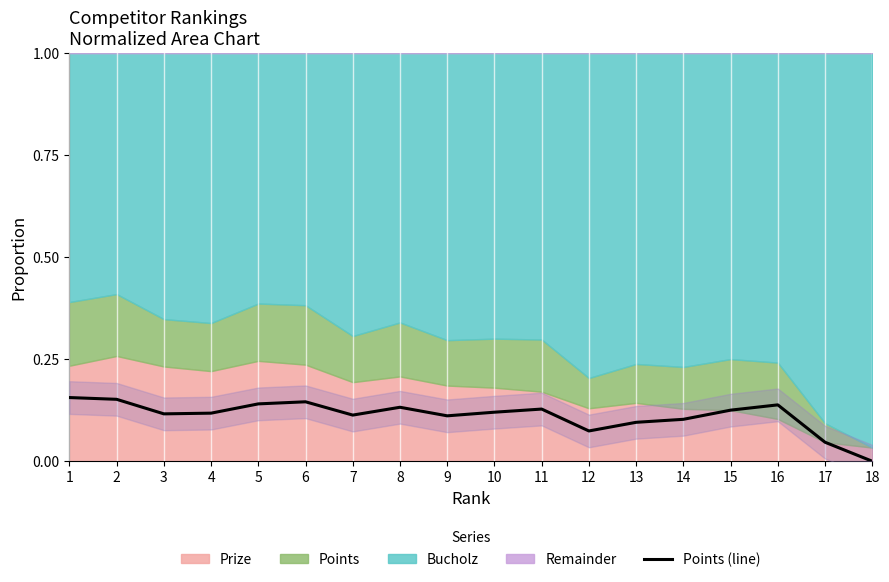

Reading right to left, what are all the values shown in this chart?

18=0.0	17=0.0	16=0.1	15=0.1	14=0.1	13=0.1	12=0.1	11=0.1	10=0.1	9=0.1	8=0.1	7=0.1	6=0.1	5=0.1	4=0.1	3=0.1	2=0.2	1=0.2